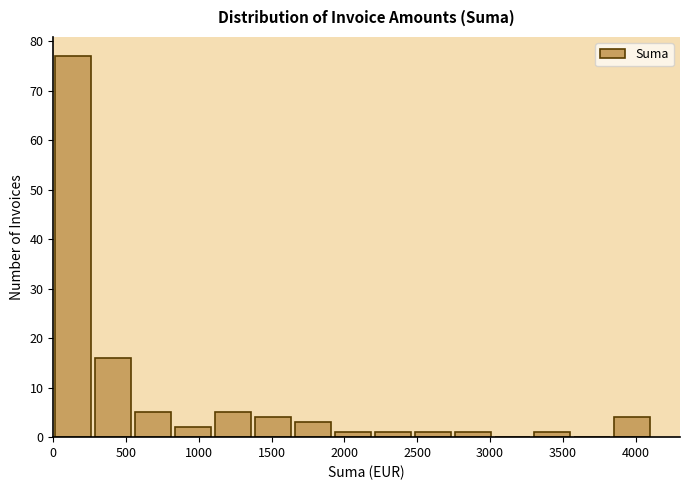

How tall is the bar that spans 1350 to 1650 on the x-axis? Neither the bar edges nor the heights are printed on the chart, so give them approximately, as read against the axes.

4